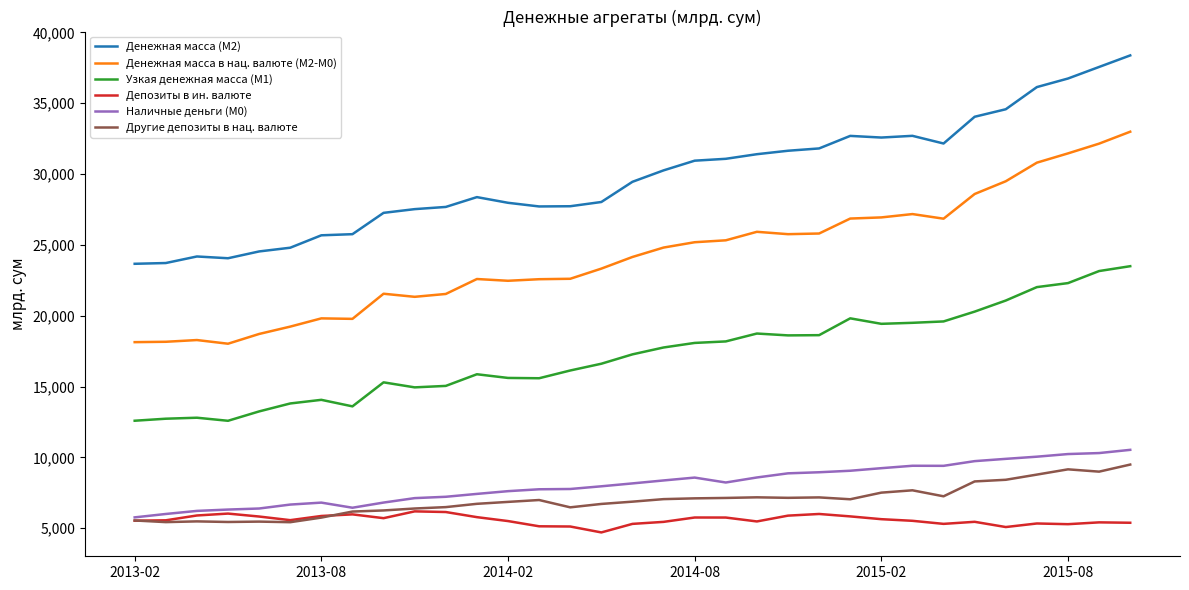

Which series has the widest spread of values?

Денежная масса в нац. валюте (М2-М0)